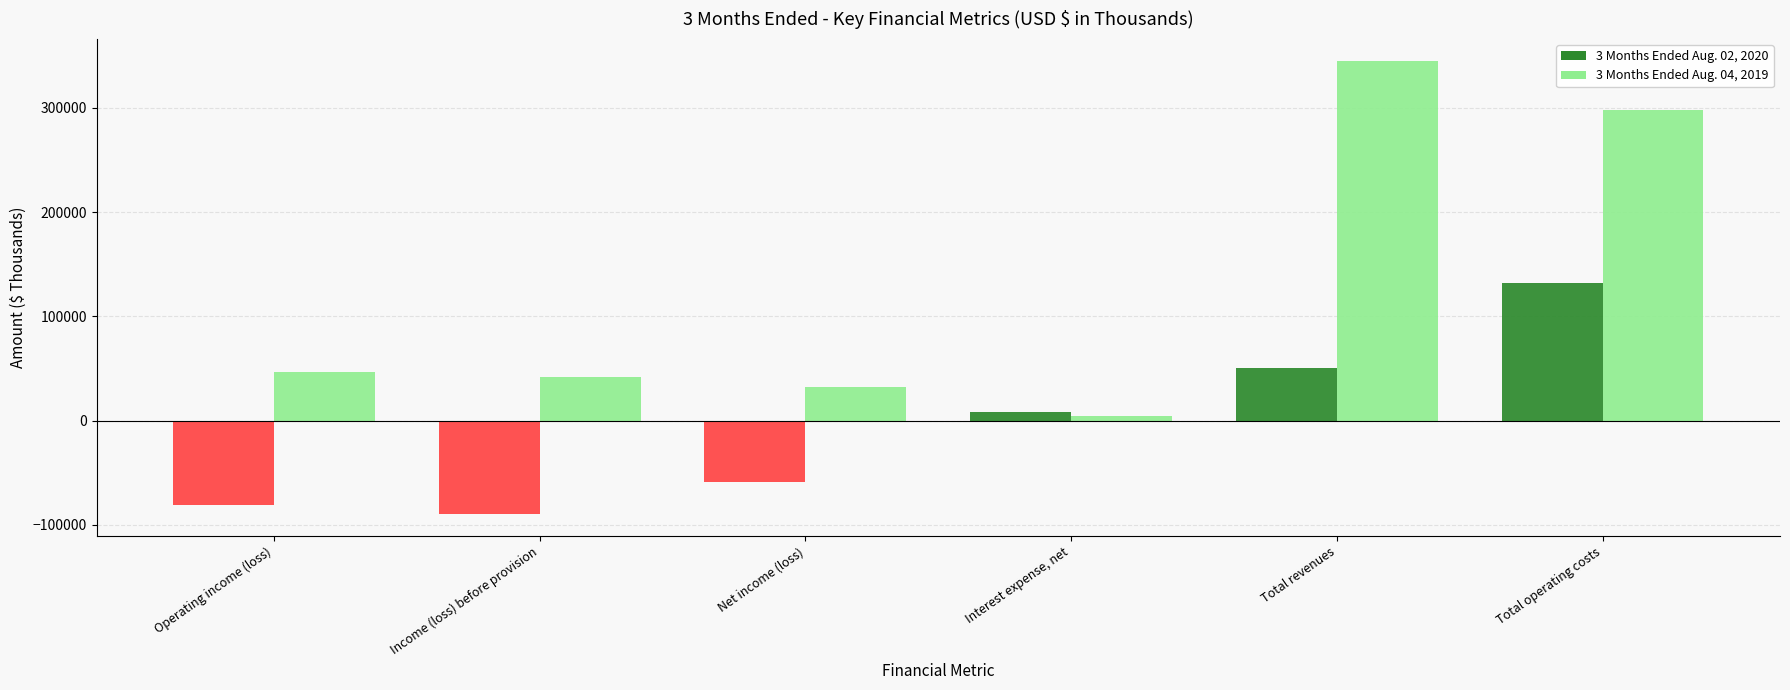

What is the difference between the second highest and minimum values in the 3 Months Ended Aug. 02, 2020 series?

140111